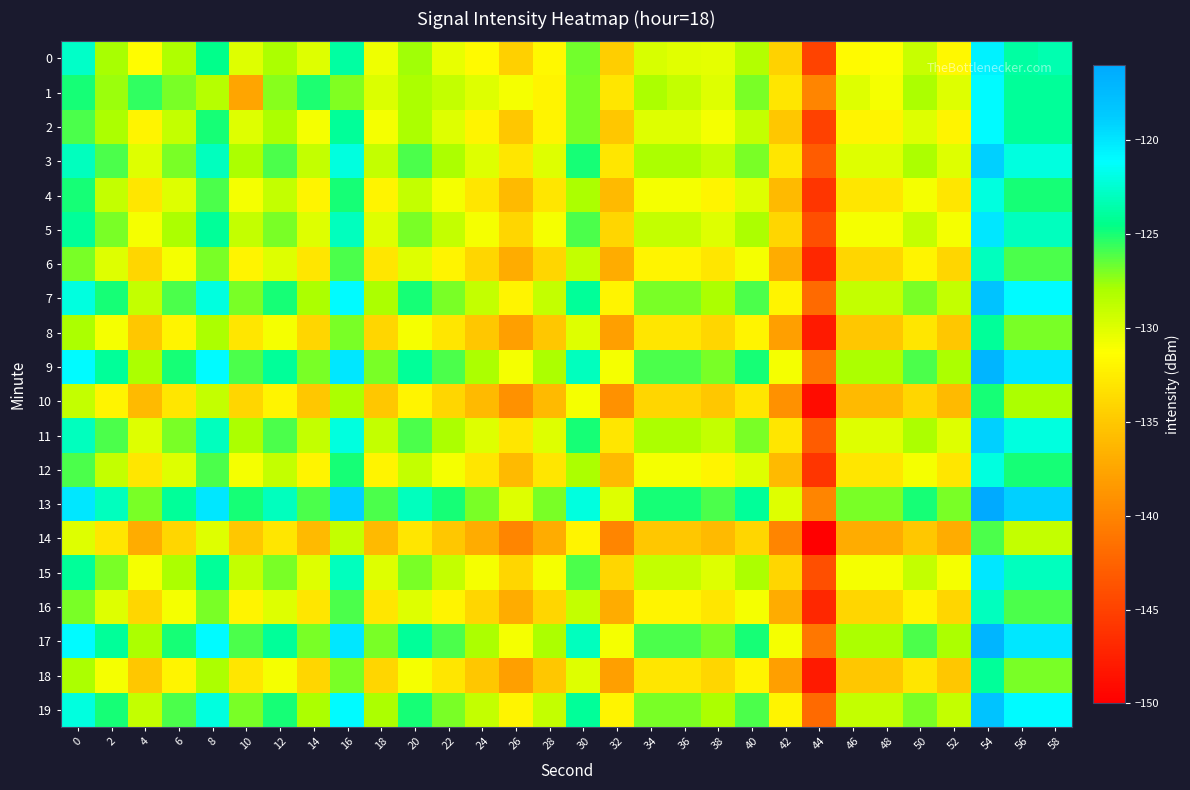

How many categories are shown in the chart?

30